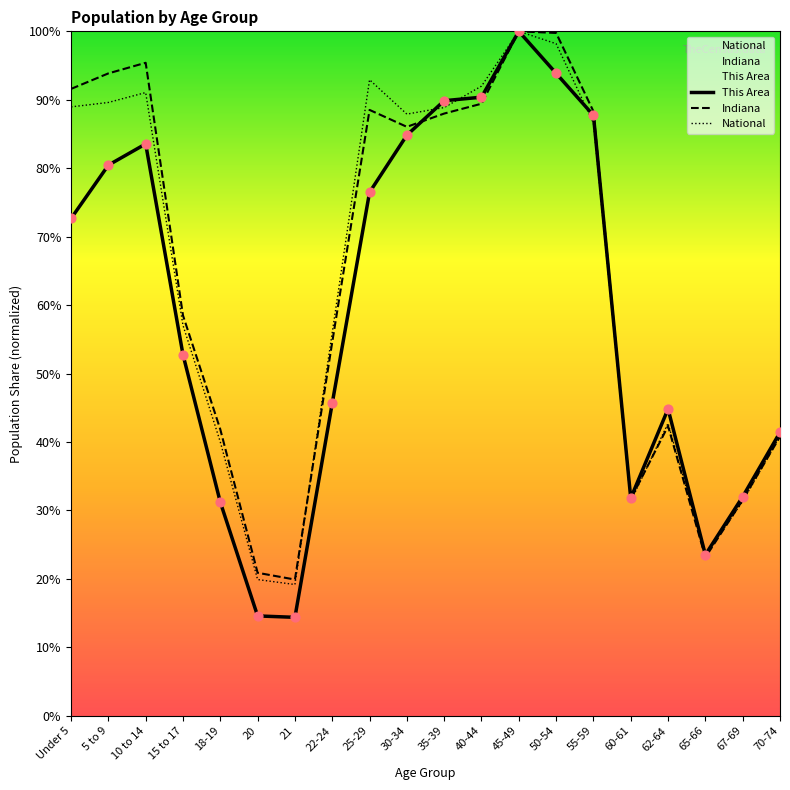

What is the total value across all series at 60-61?

94.8